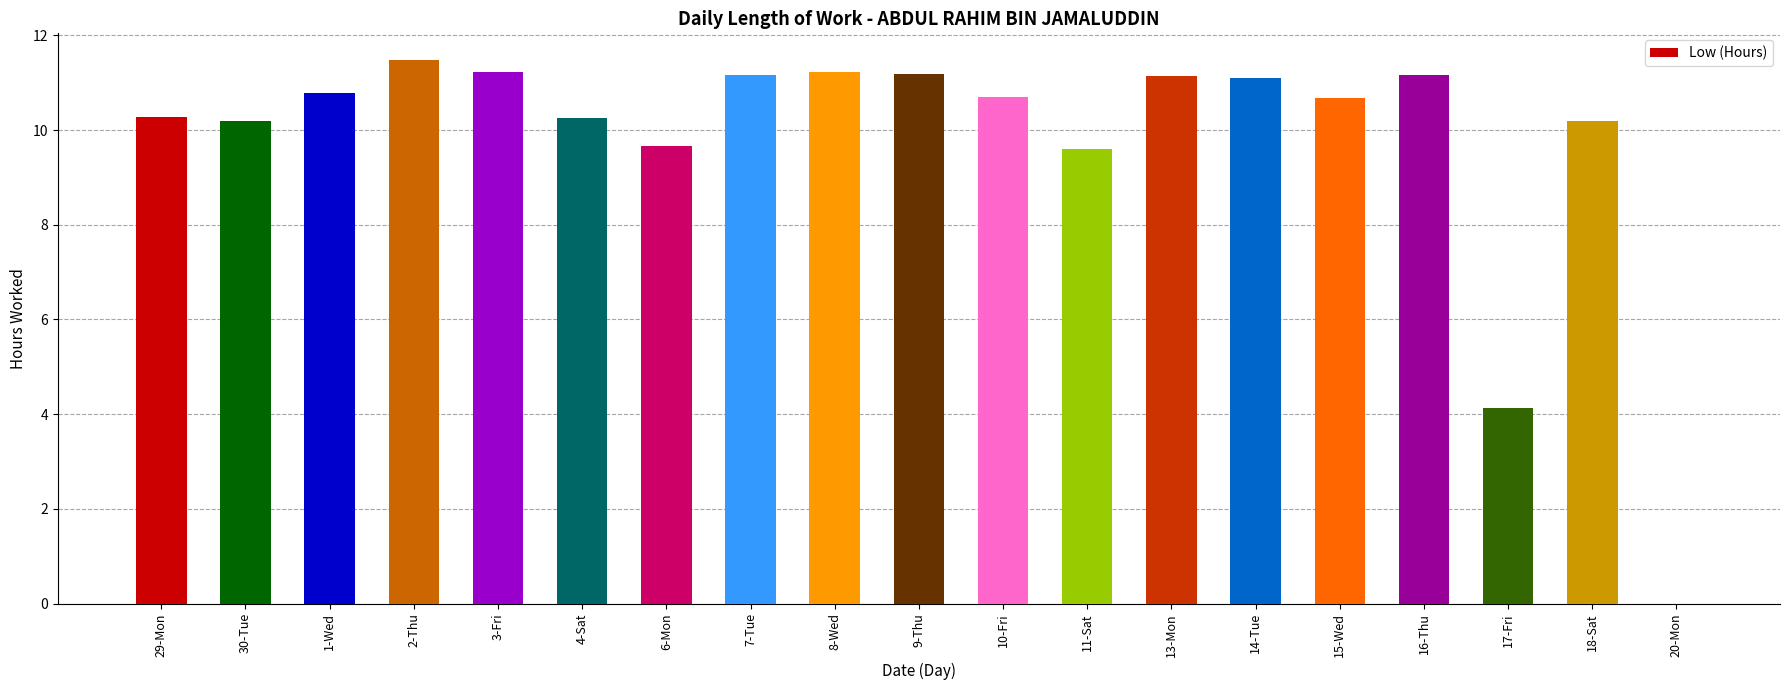

What is the sum of the values at 30-Tue and 16-Thu?

21.4